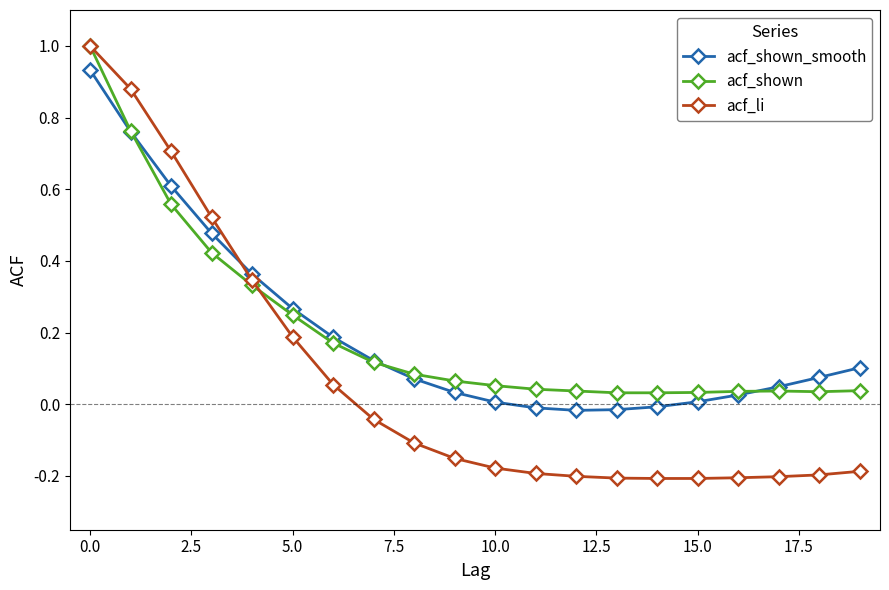

How many negative values does the acf_li series have?

13